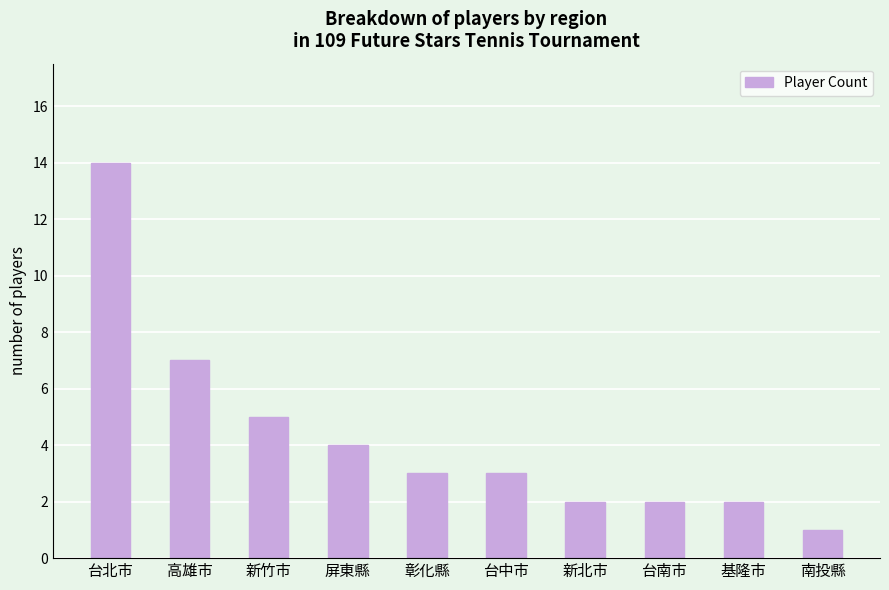

How many distinct data groups are displayed?

1